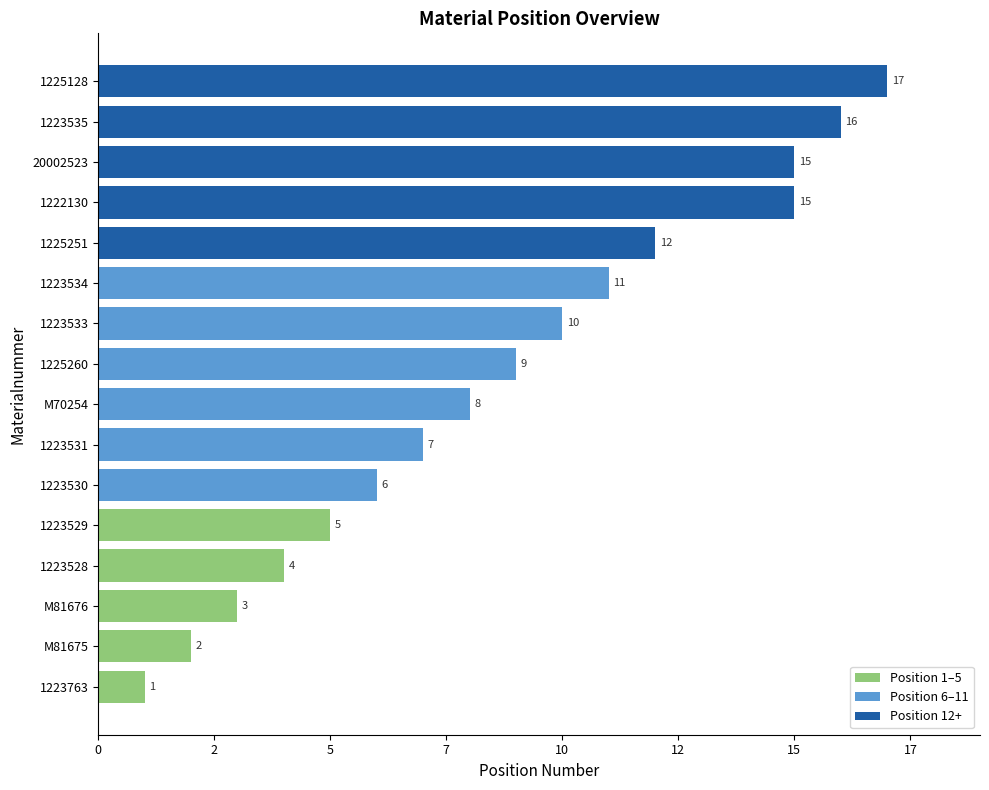

What position from the left is M81675?

2